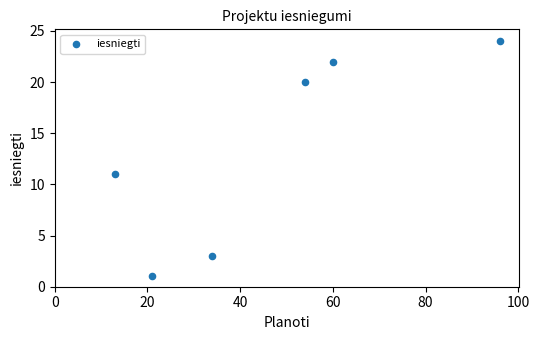

What is the average X value?

46